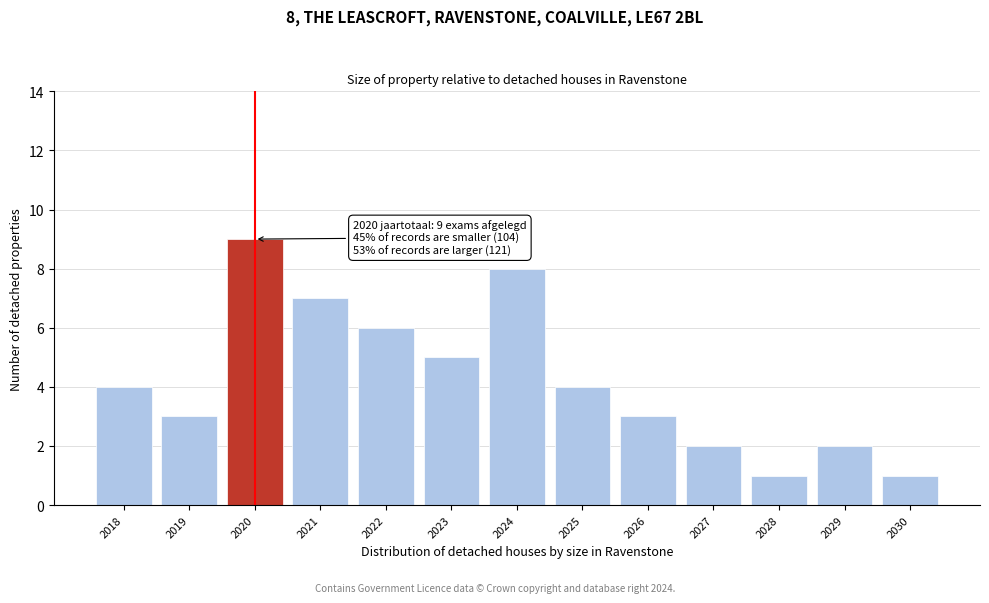

Reading left to right, list all the values displayed in this chart.

2018=4	2019=3	2020=9	2021=7	2022=6	2023=5	2024=8	2025=4	2026=3	2027=2	2028=1	2029=2	2030=1